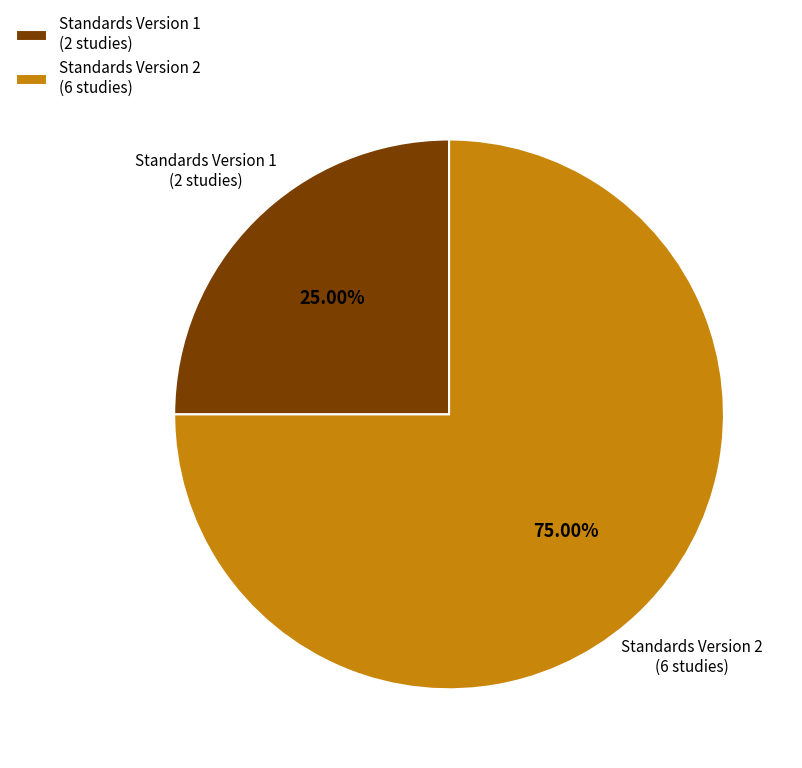

How many segments does this pie chart have?

2